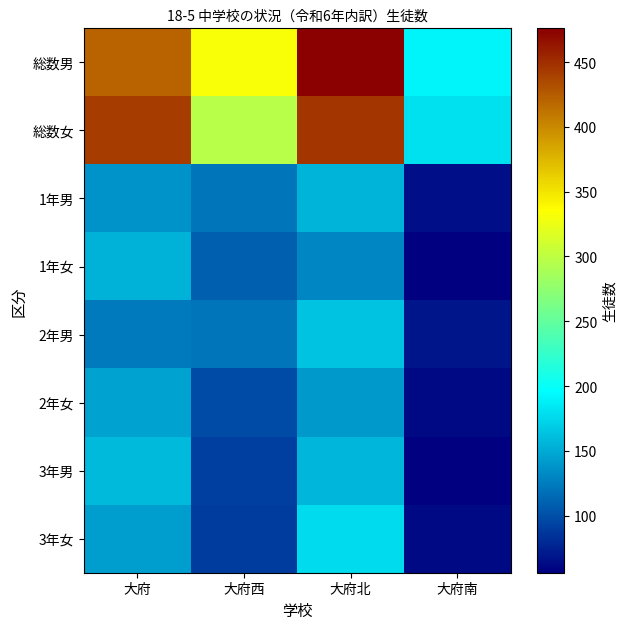

Is it true that 総数女 equals 124 at 大府西?

False